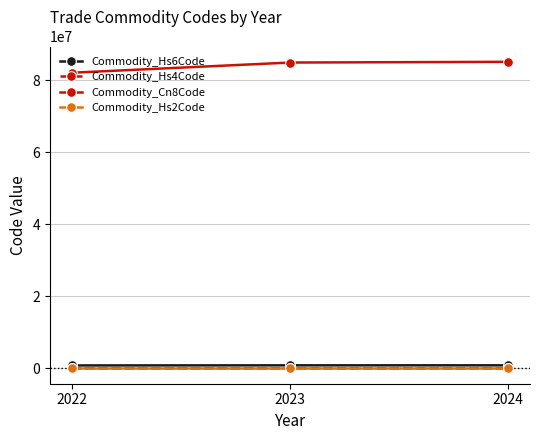

What is the greatest value displayed?

85044095.0